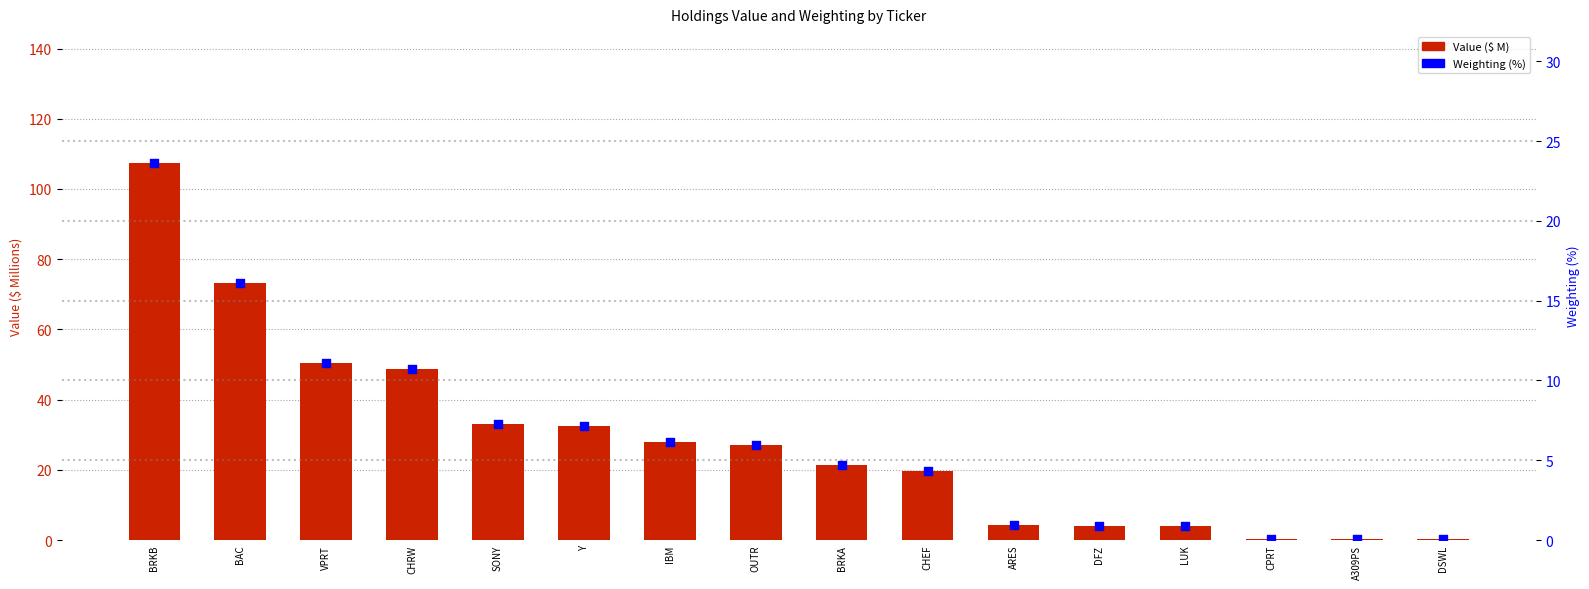

At which category is the sum across all series the highest?

BRKB